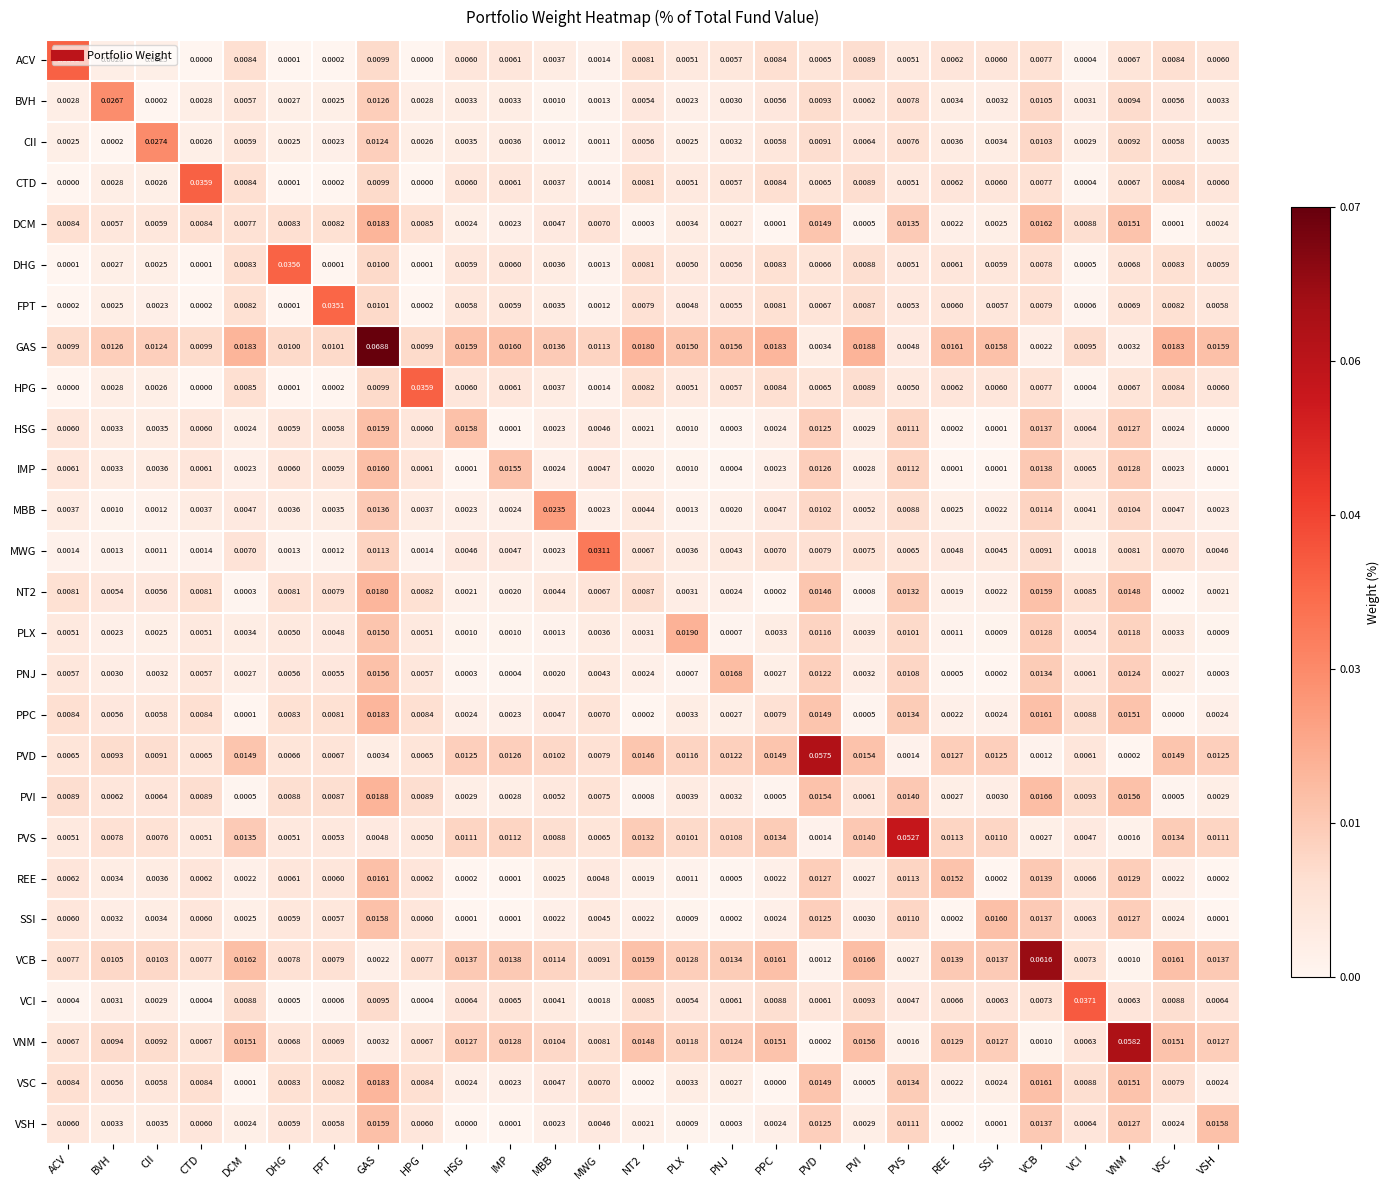

Which series changed the most between GAS and SSI?

GAS